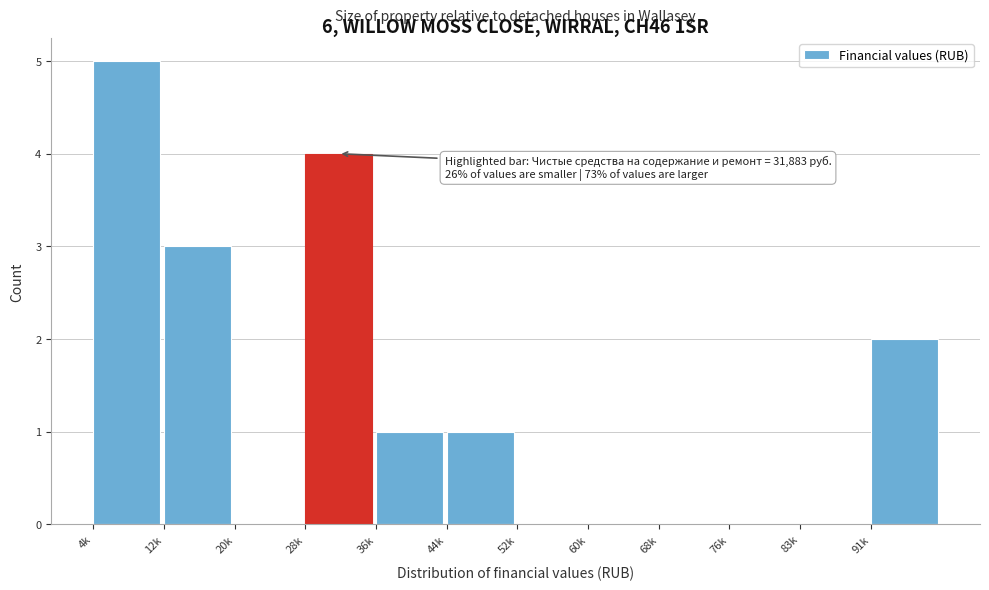

Reading left to right, transcribe all the data shown in this chart.

4k=5	12k=3	20k=0	28k=4	36k=1	44k=1	52k=0	60k=0	68k=0	76k=0	83k=0	91k=2